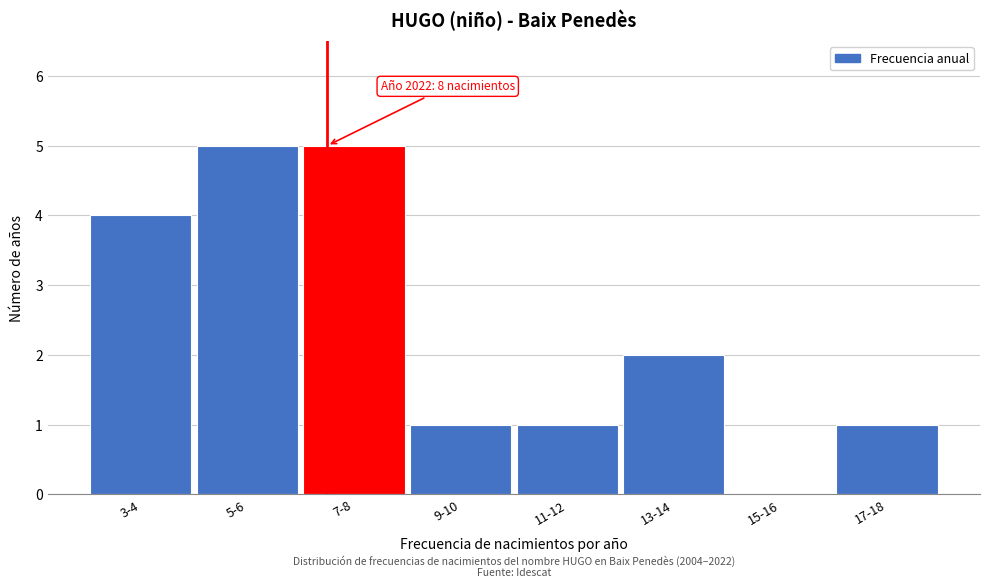

Reading right to left, what are all the values shown in this chart?

17-18=1	15-16=0	13-14=2	11-12=1	9-10=1	7-8=5	5-6=5	3-4=4